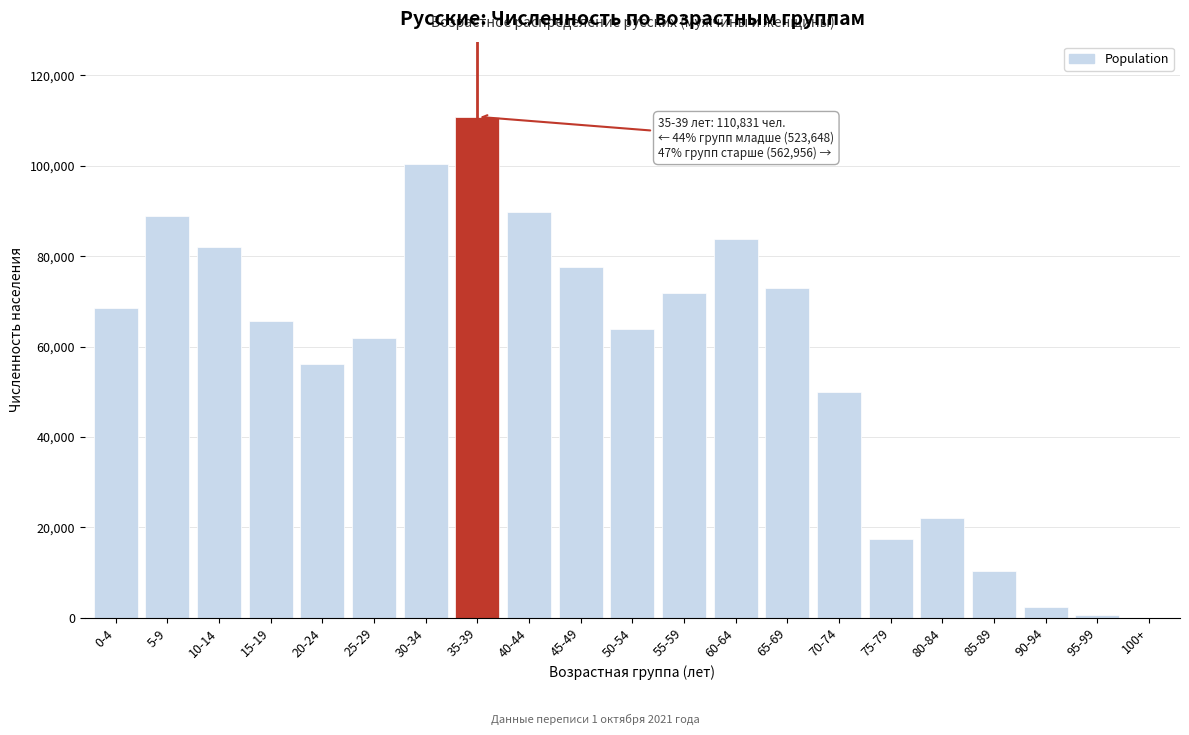

What is the sum of all values?

1197435